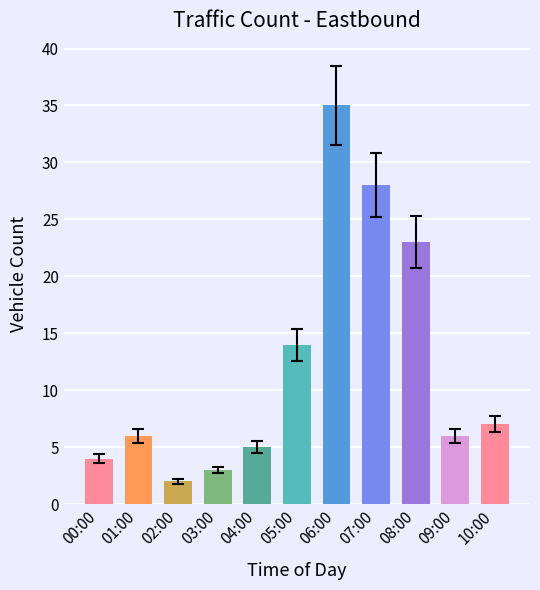

True or false: the data shows 37 at 08:00.

False